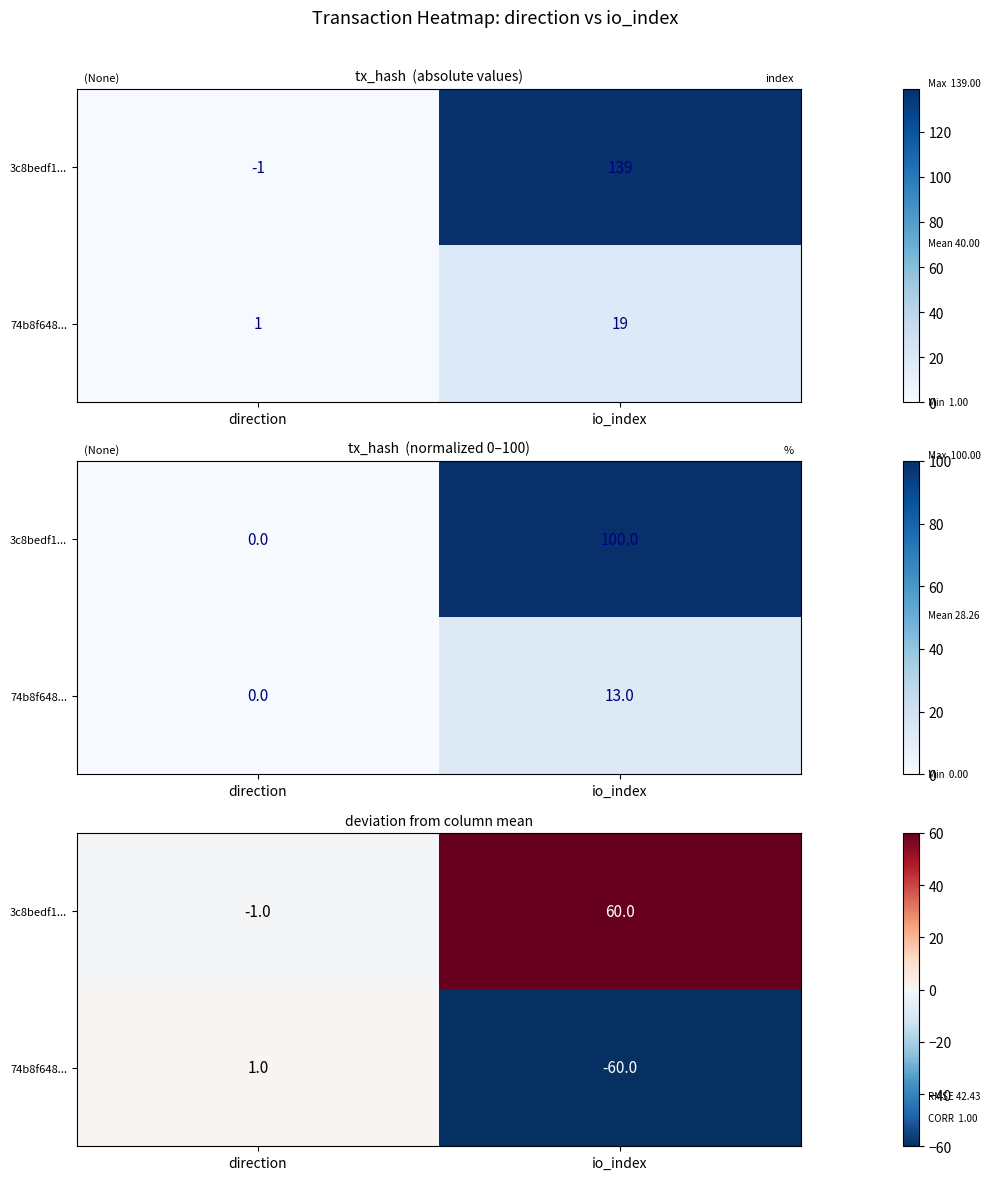

Which series has the widest spread of values?

3c8bedf1...